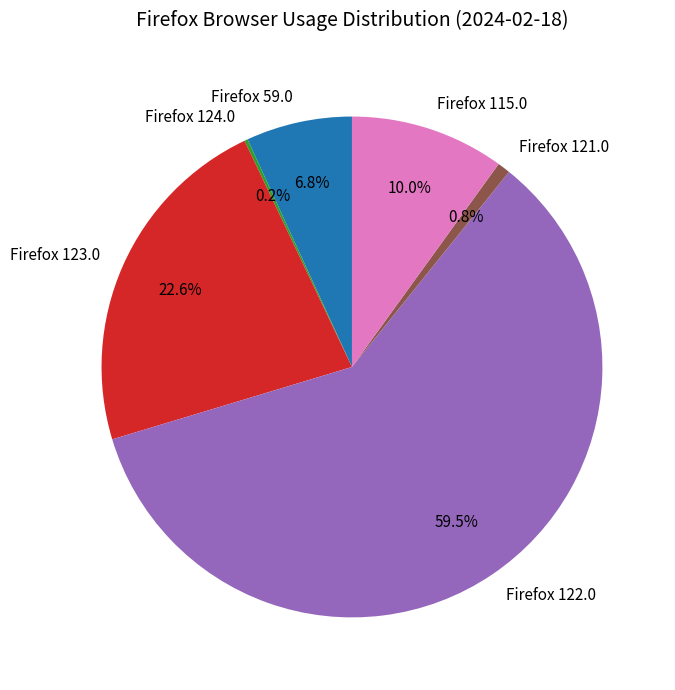

Combined, do Firefox 59.0 and Firefox 115.0 account for over 50%?

No